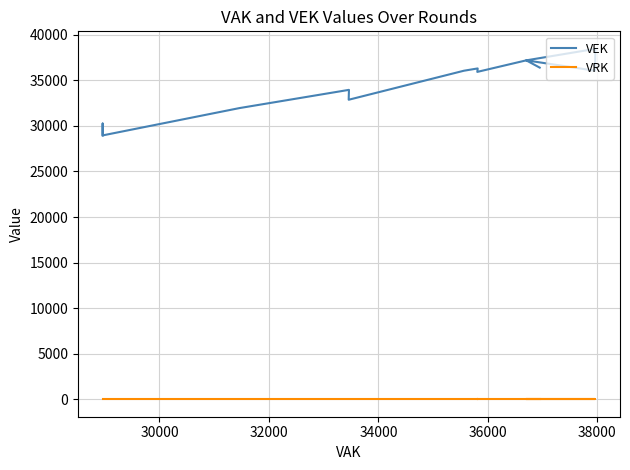

True or false: VEK has a value of 51981 at 16.

False